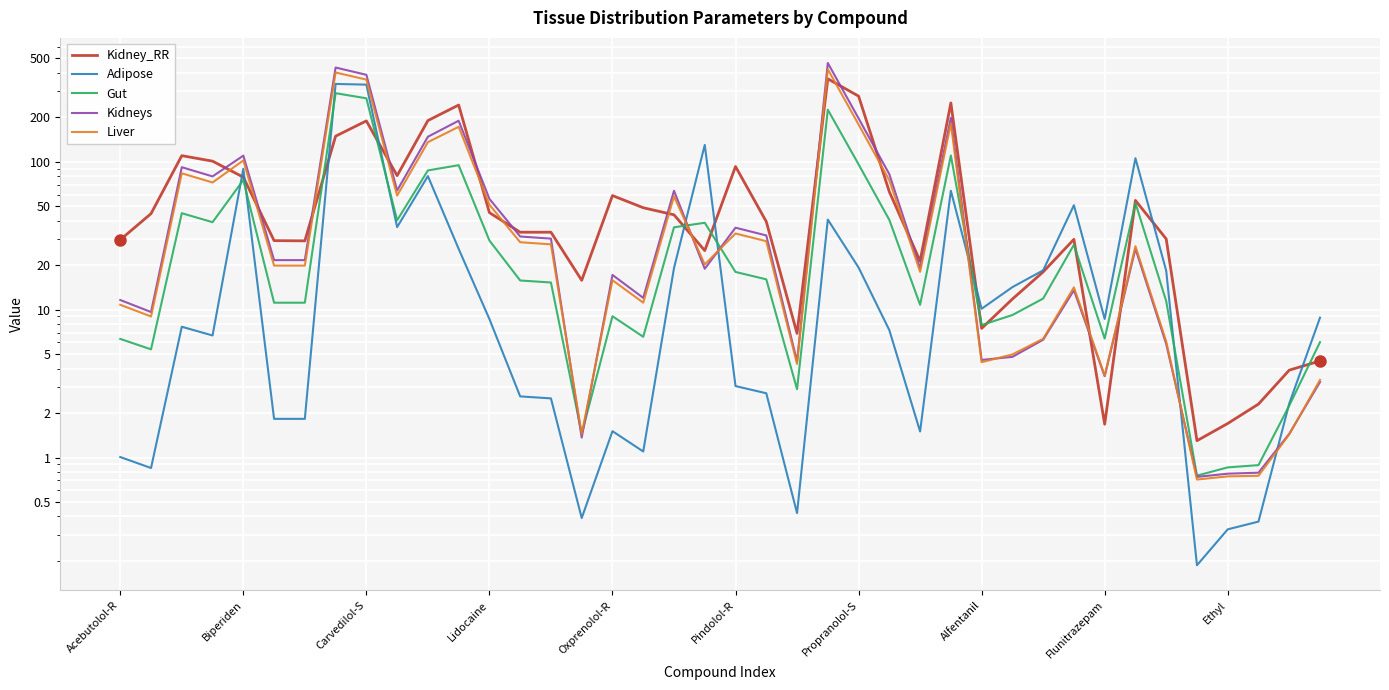

How many times do Adipose and Kidney_RR cross each other?

9